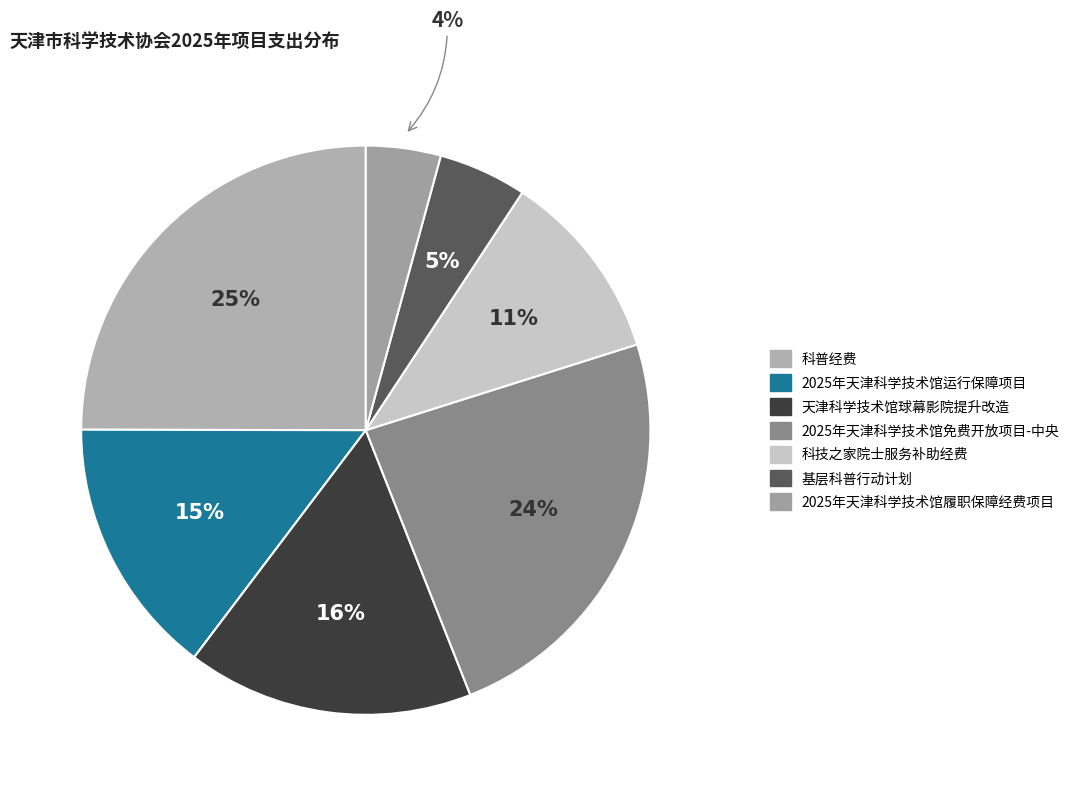

How many segments does this pie chart have?

7